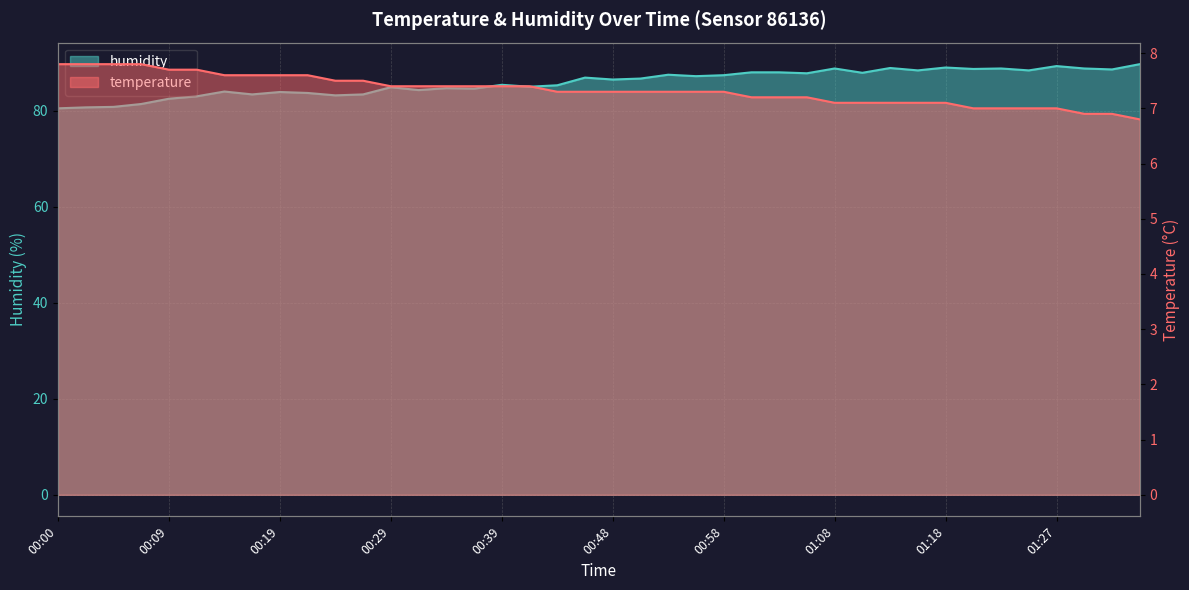

What is the sum of all humidity values?

3436.0